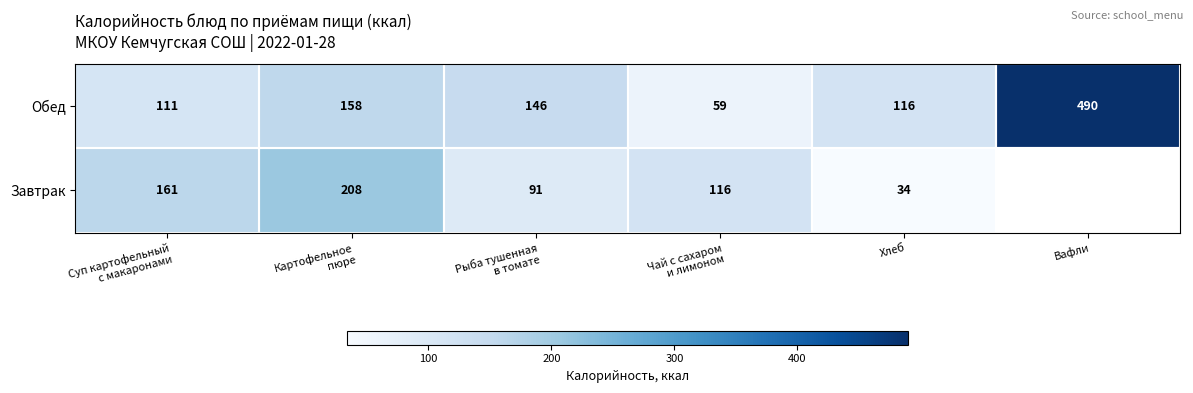

Between Суп картофельный
с макаронами and Картофельное
пюре, which is larger?

Картофельное
пюре